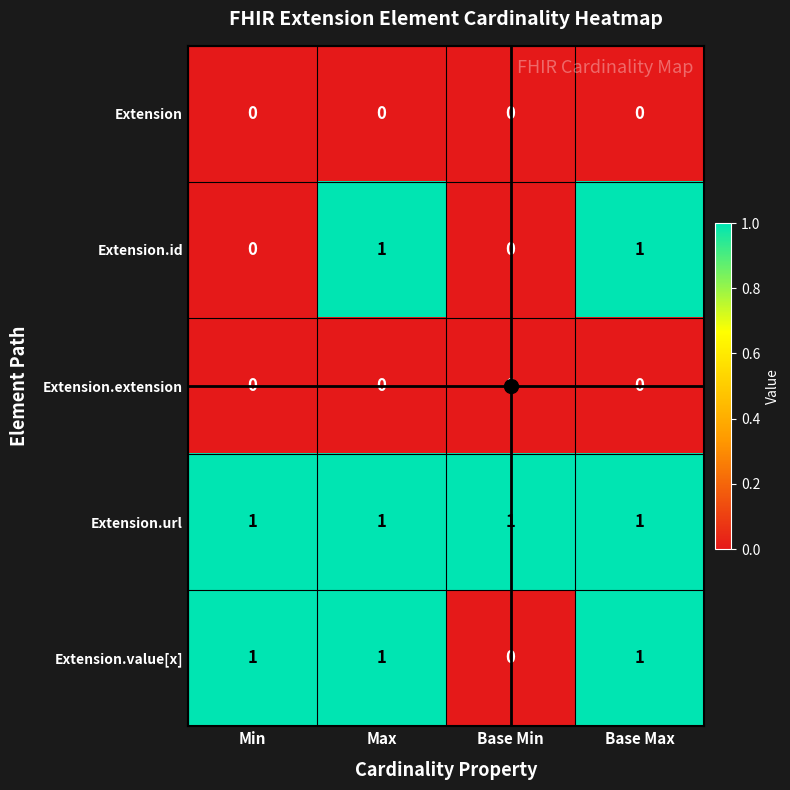

Count the Extension.value[x] values in the range 1 to 2.

3